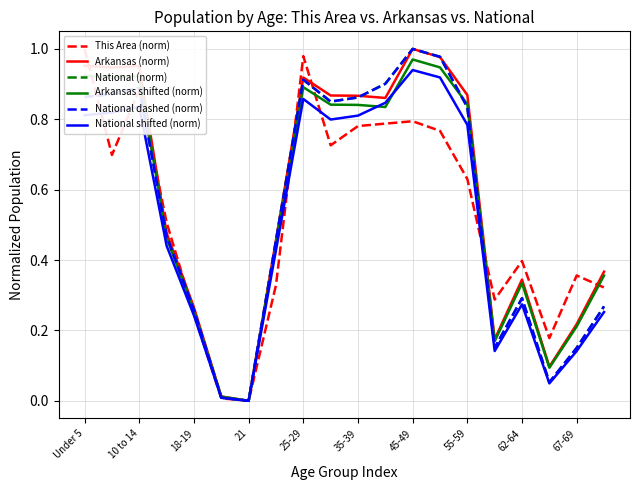

Rank the series at 35-39 from lowest to highest value.

This Area (norm), National shifted (norm), Arkansas shifted (norm), National (norm), National dashed (norm), Arkansas (norm)